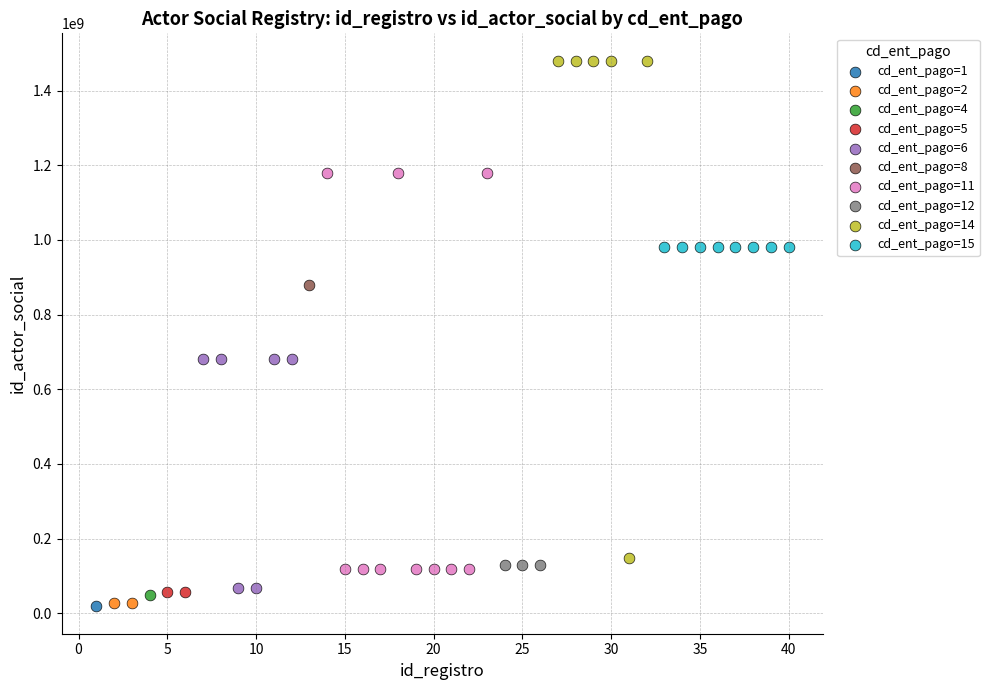

What are all the series names shown in the legend?

cd_ent_pago=1, cd_ent_pago=2, cd_ent_pago=4, cd_ent_pago=5, cd_ent_pago=6, cd_ent_pago=8, cd_ent_pago=11, cd_ent_pago=12, cd_ent_pago=14, cd_ent_pago=15